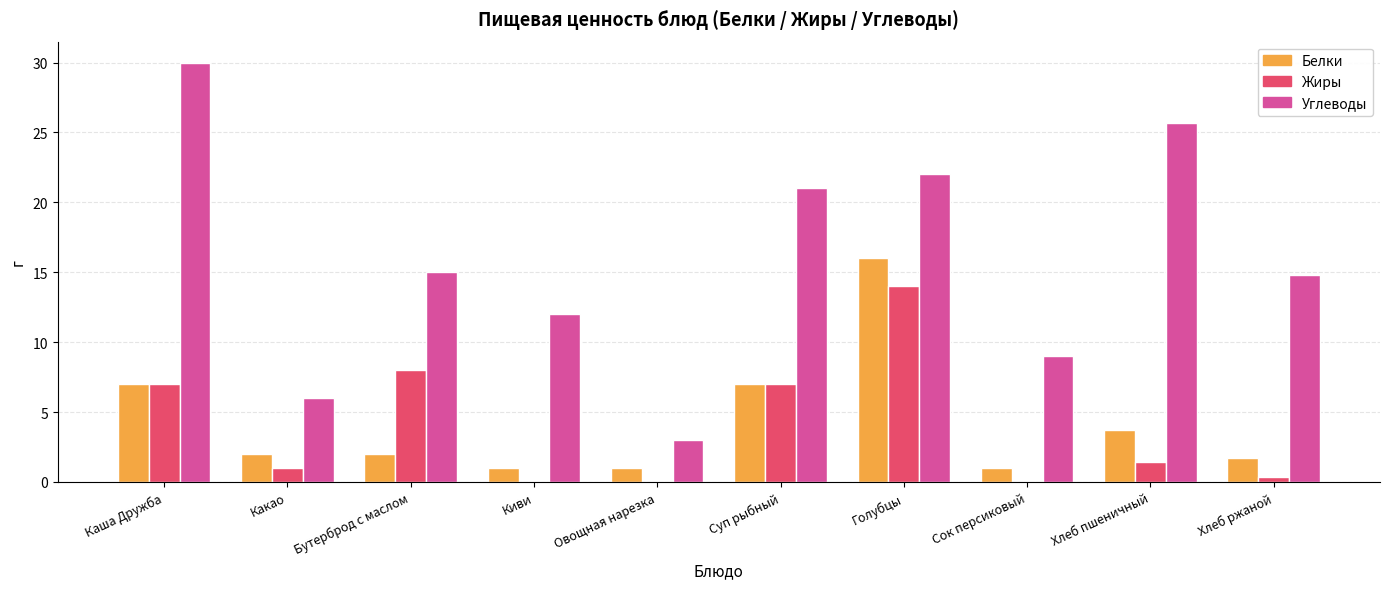

How many categories are shown in the chart?

10